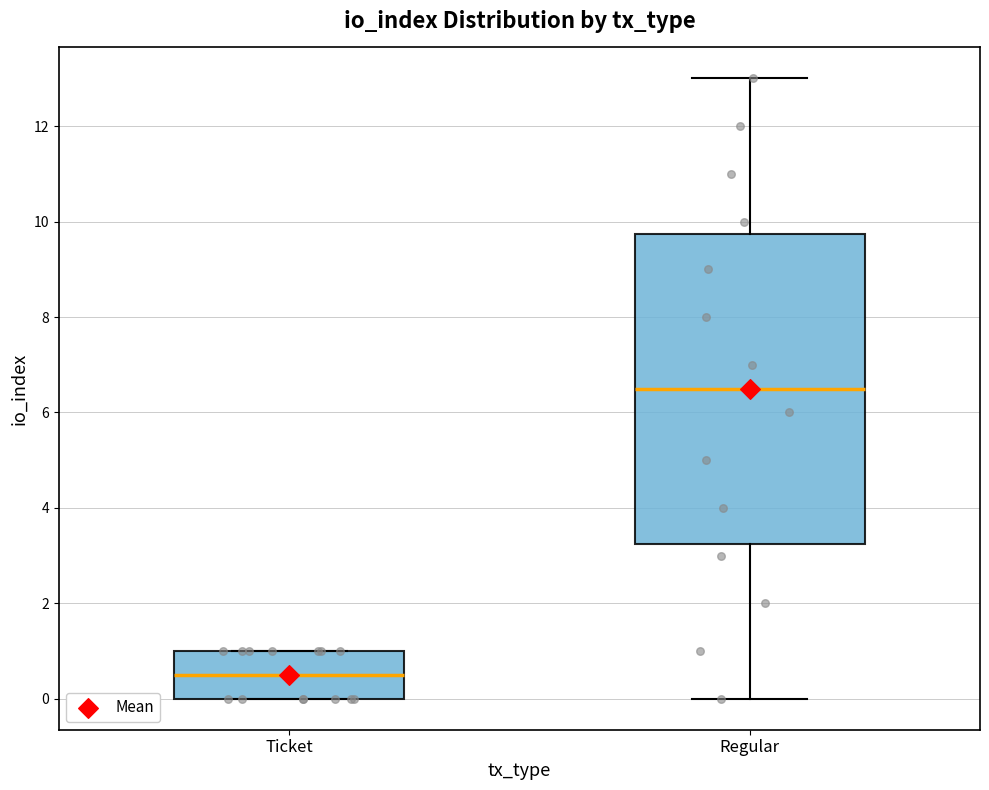

Reading left to right, read every box against the y-axis: the position of its median line, the range the box covers, and the ends of its whiskers. The values are not printed on the chart, so give them approximately, as read against the axis.

Ticket: median 0.6, box 0.0 to 1.0, whiskers 0.0 to 1.0
Regular: median 6.6, box 3.2 to 9.8, whiskers 0.0 to 13.0